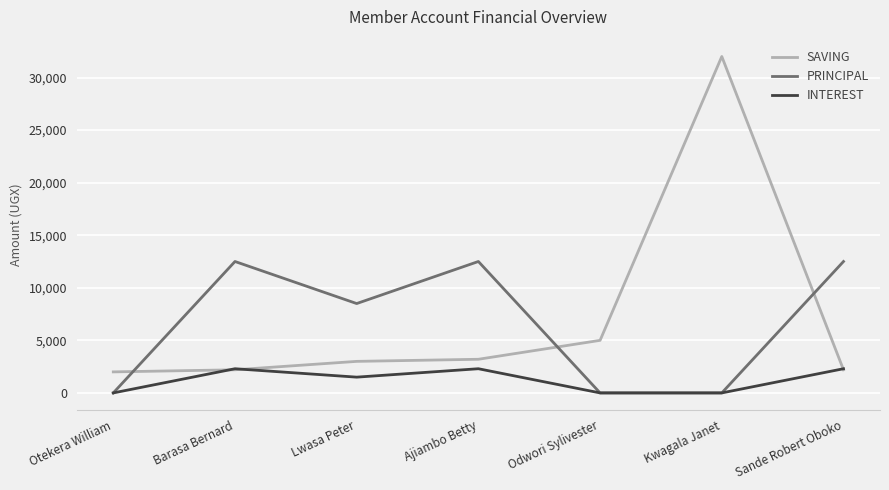

What is the spread (max minus min) of values at Kwagala Janet?

32000